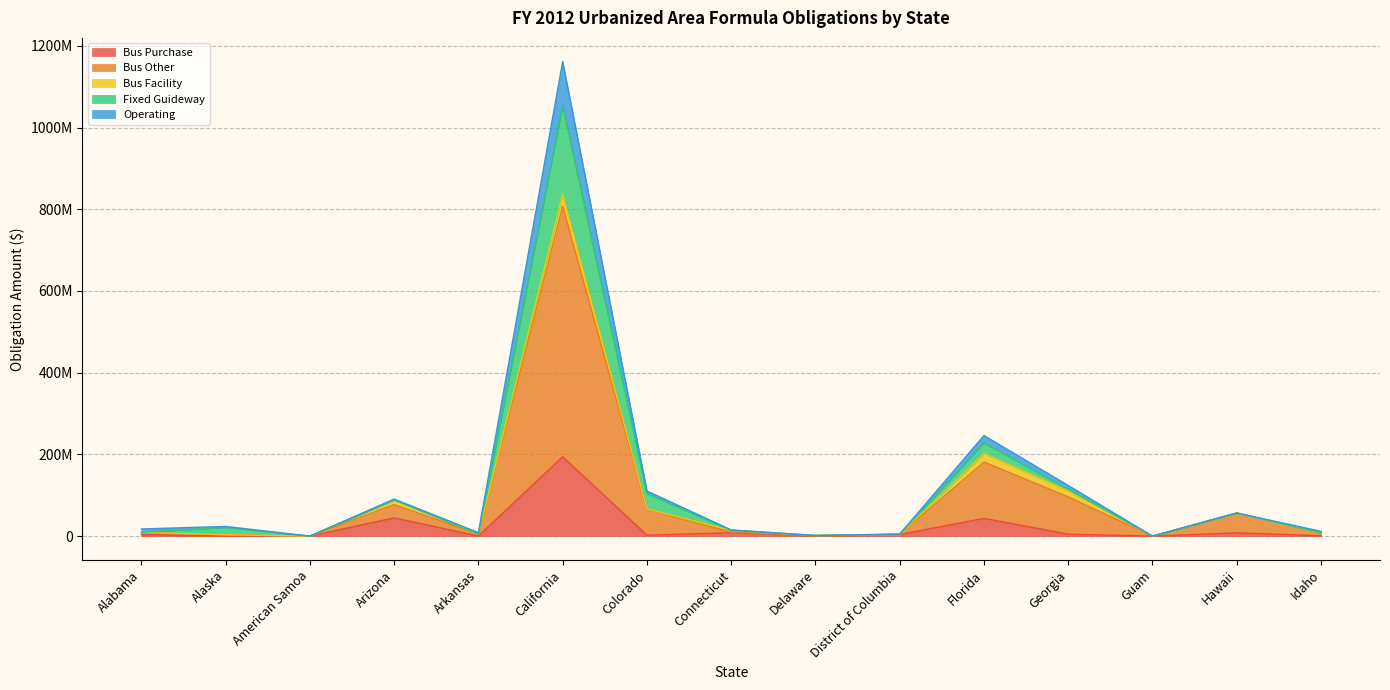

What are all the series names shown in the legend?

Bus Purchase, Bus Other, Bus Facility, Fixed Guideway, Operating